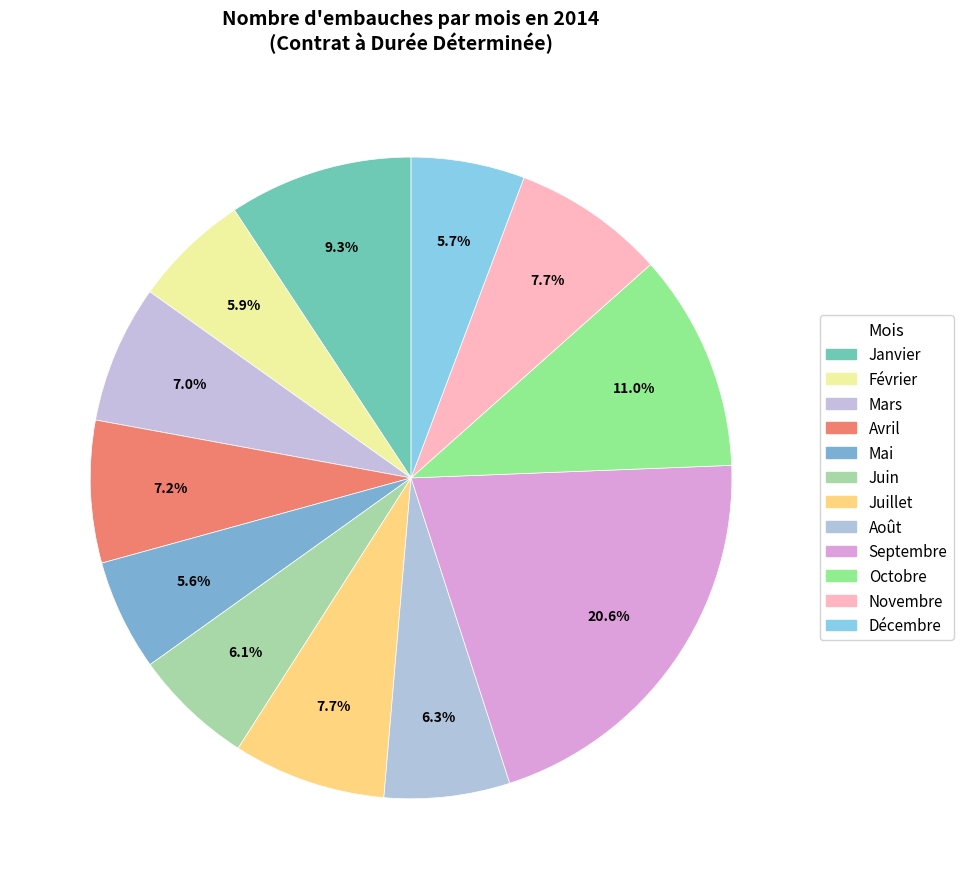

How many segments does this pie chart have?

12